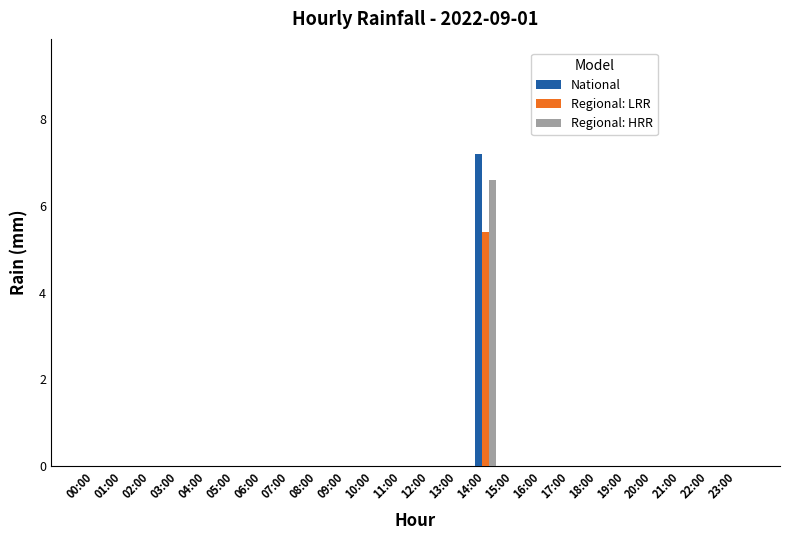

At which category is the sum across all series the highest?

14:00